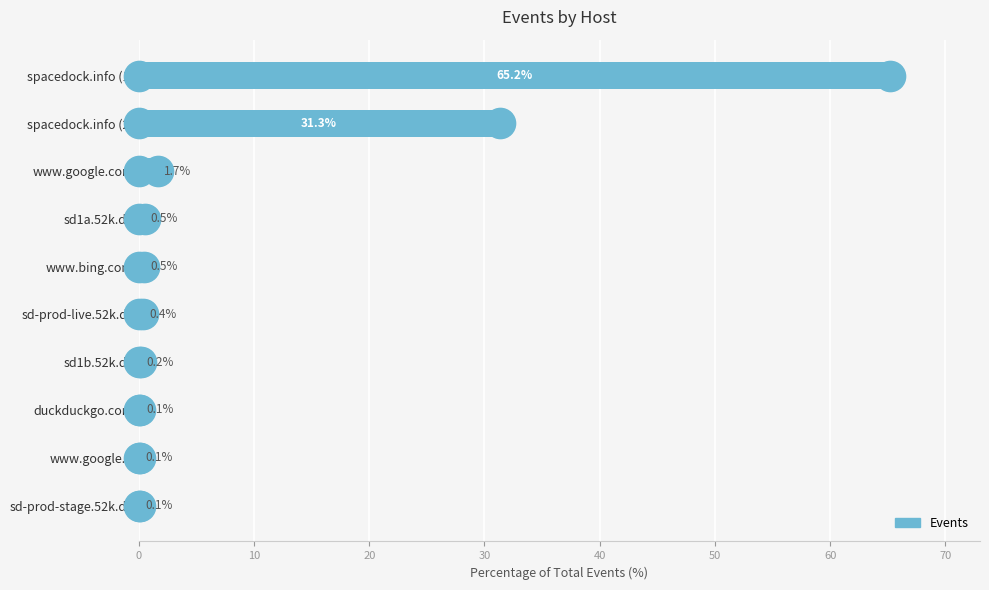

Where is the data nearest to the value 32?

spacedock.info (2)